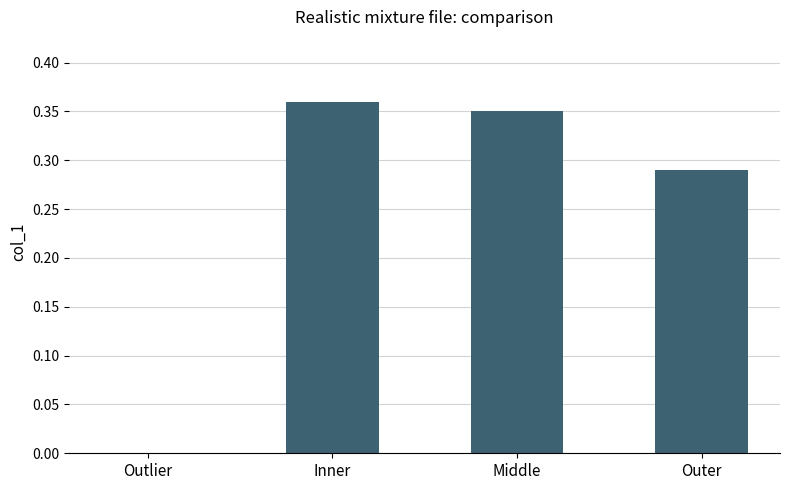

Which has a higher value, Outer or Outlier?

Outer